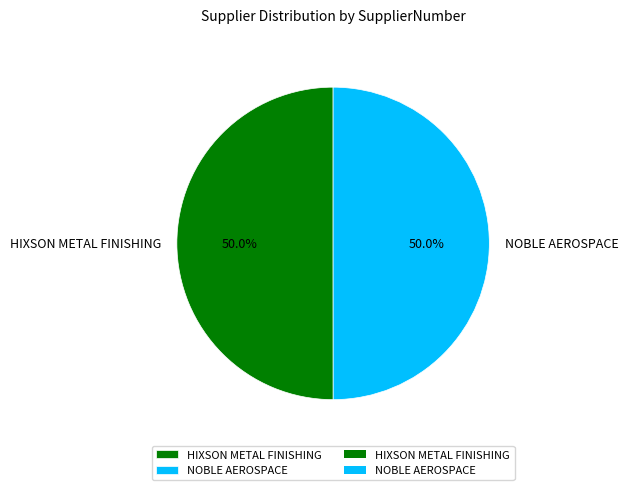

What is the ratio of the value at HIXSON METAL FINISHING to the value at NOBLE AEROSPACE?

1.0